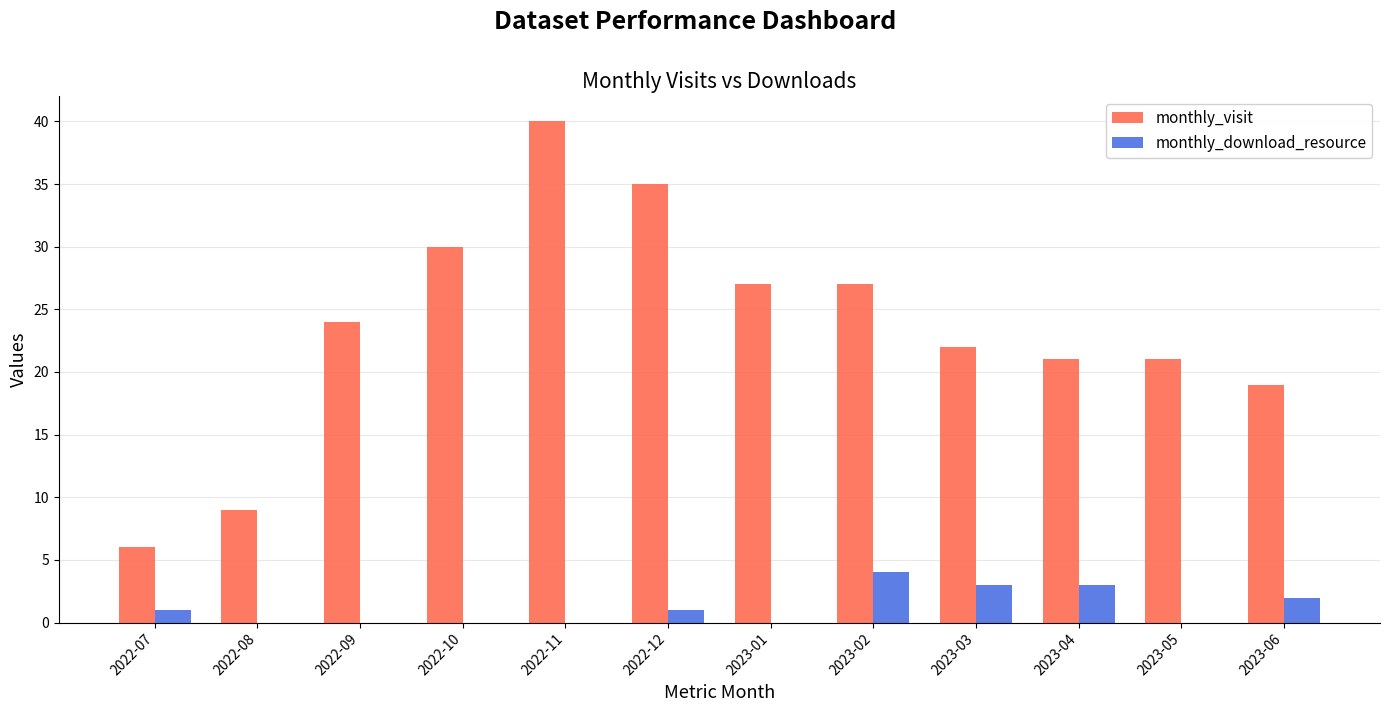

Which series has the largest total across all categories?

monthly_visit